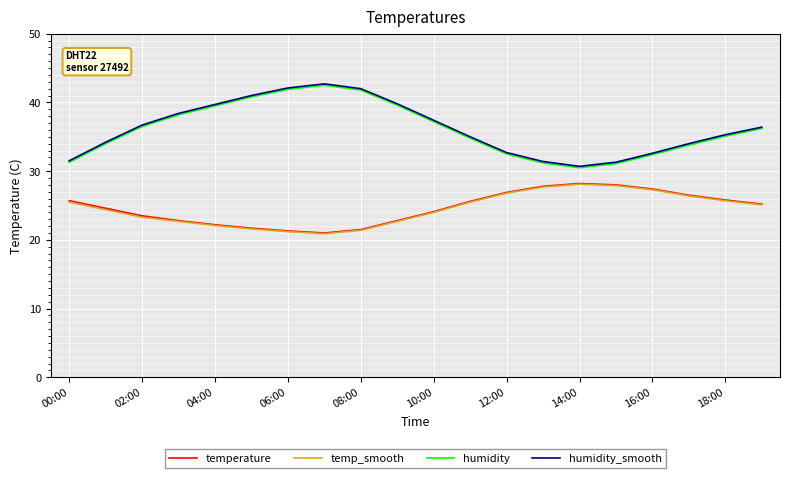

True or false: humidity_smooth and temperature intersect in this chart.

False